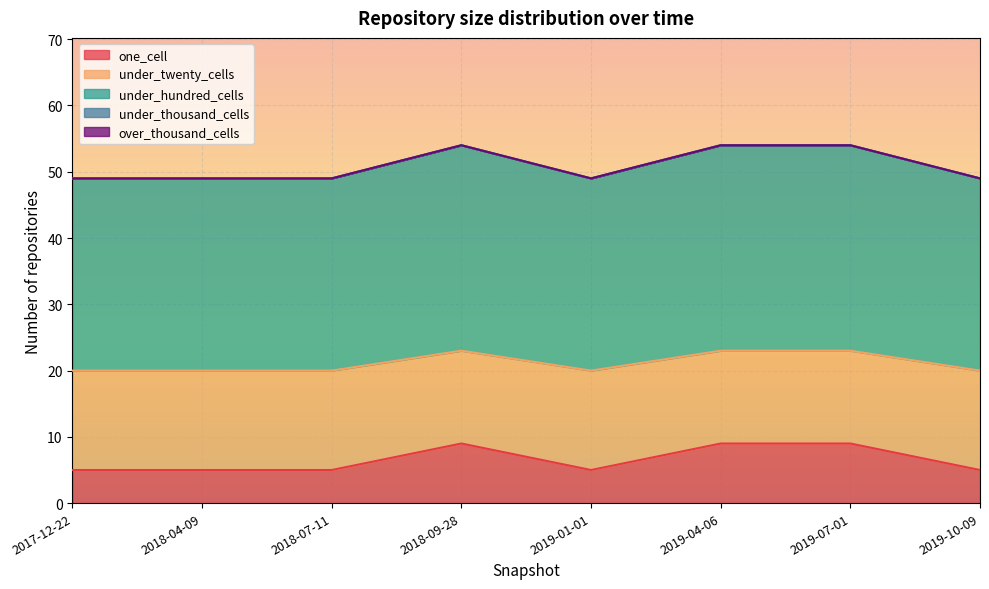

List the series in order of their peak value, highest first.

under_hundred_cells, under_twenty_cells, one_cell